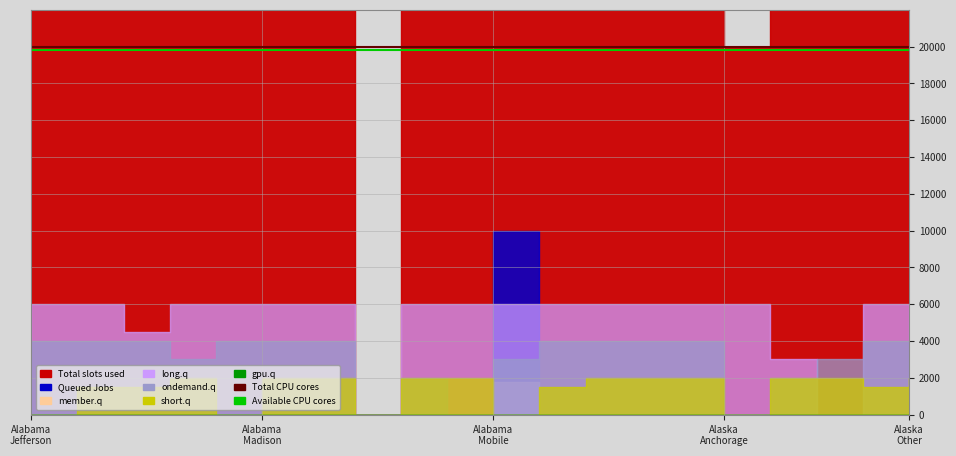

True or false: Available CPU cores has more than 2 points higher than both neighbors.

False